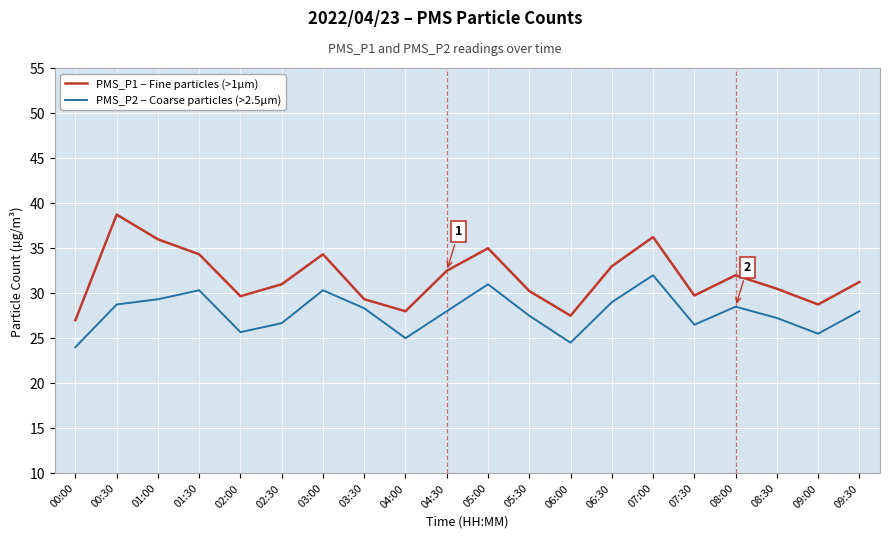

The PMS_P1 – Fine particles (>1µm) series shows 49.4 at 06:00. True or false?

False